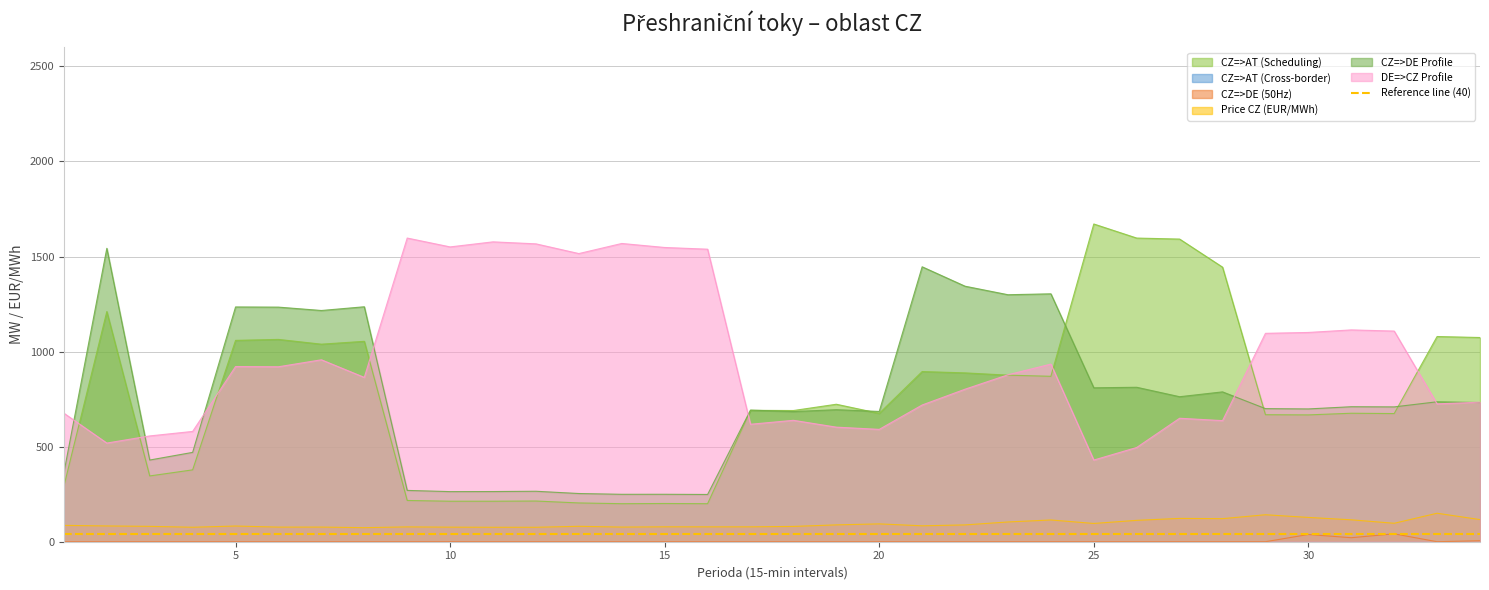

True or false: CZ=>AT (Scheduling) and CZ=>DE (50Hz) intersect in this chart.

False